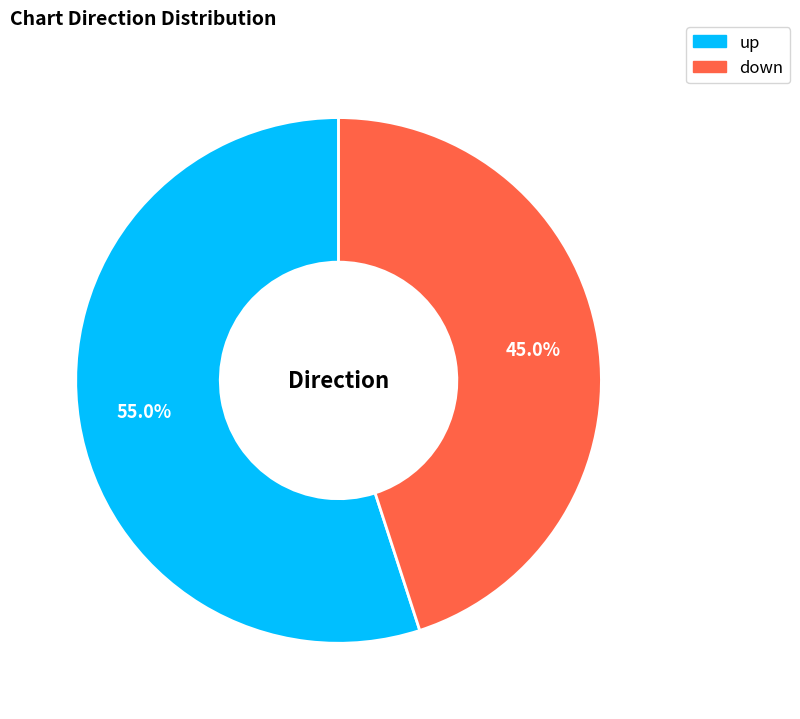

The down slice represents 40% of the pie. True or false?

False